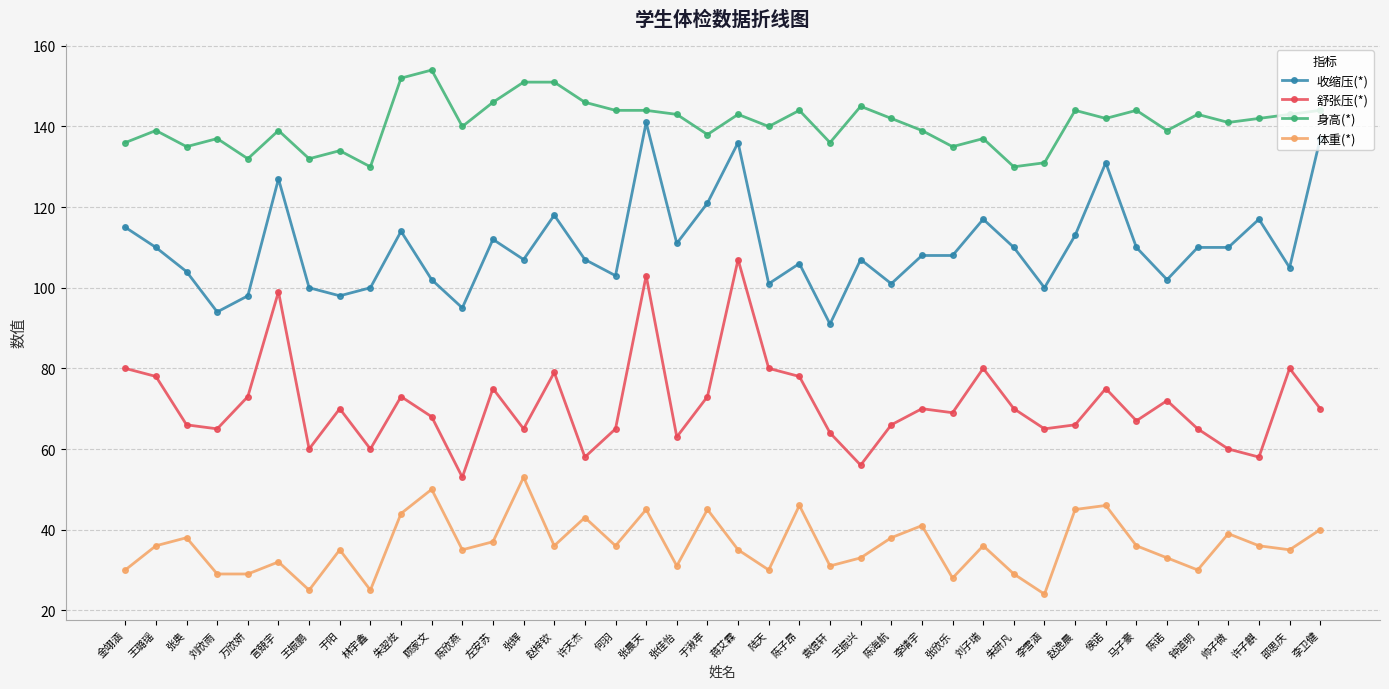

What is the average value of the 体重(*) series?

36